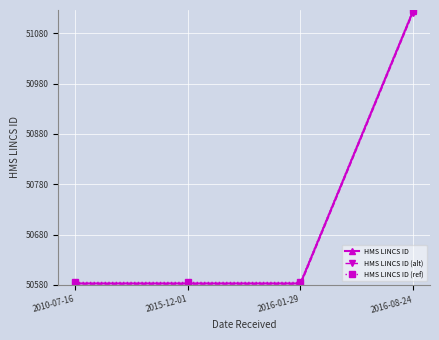

How many lines are shown in the chart?

3